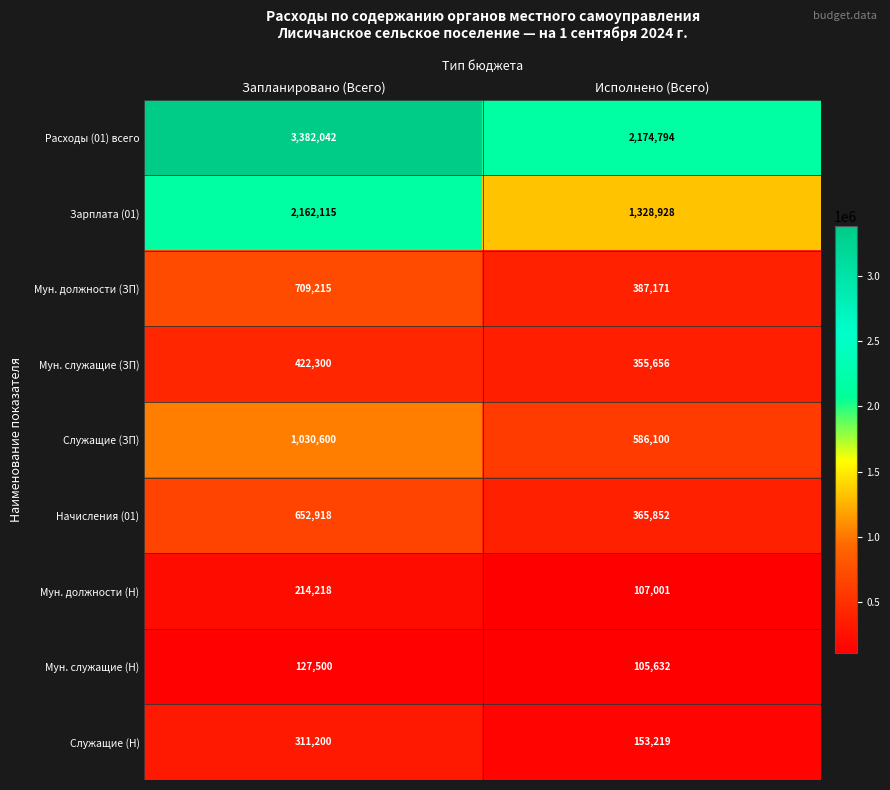

What is the total value across all series at Запланировано (Всего)?

9012108